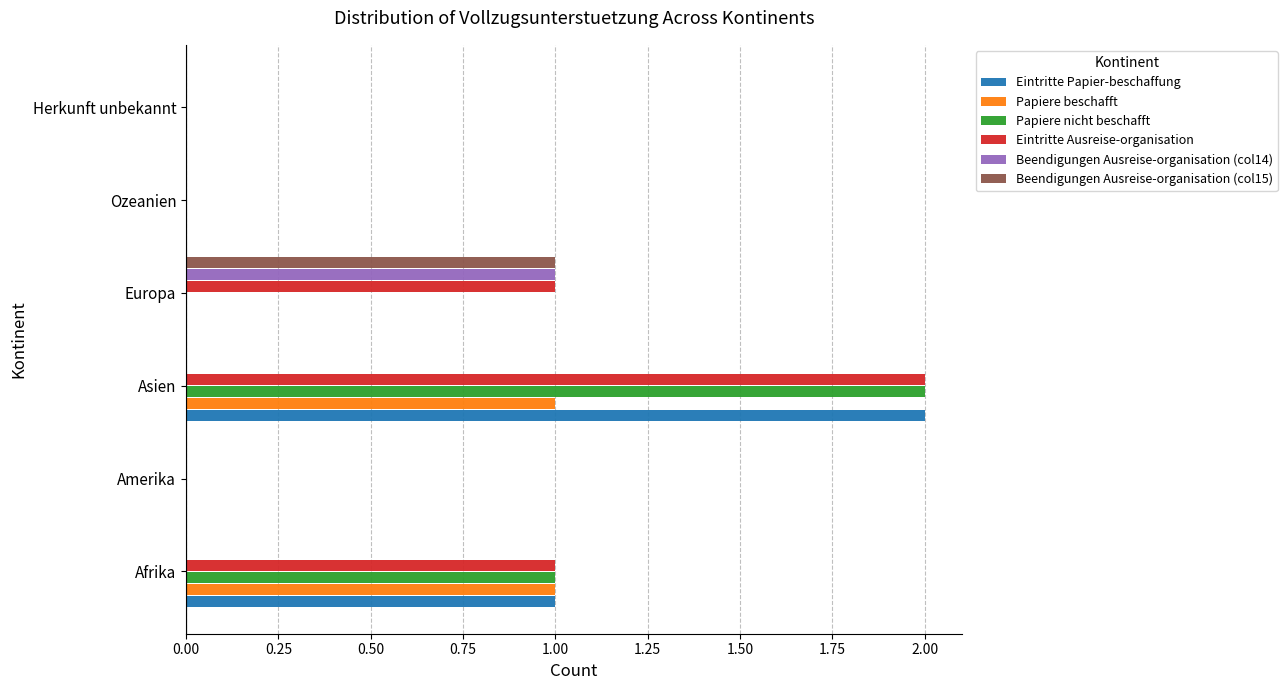

What is the total value across all series at Asien?

7